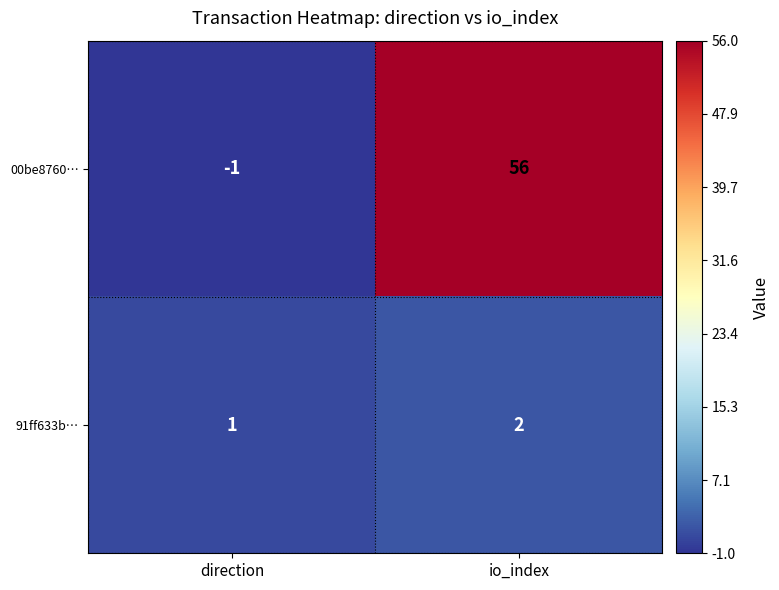

What is the difference between the highest and lowest values at io_index?

54